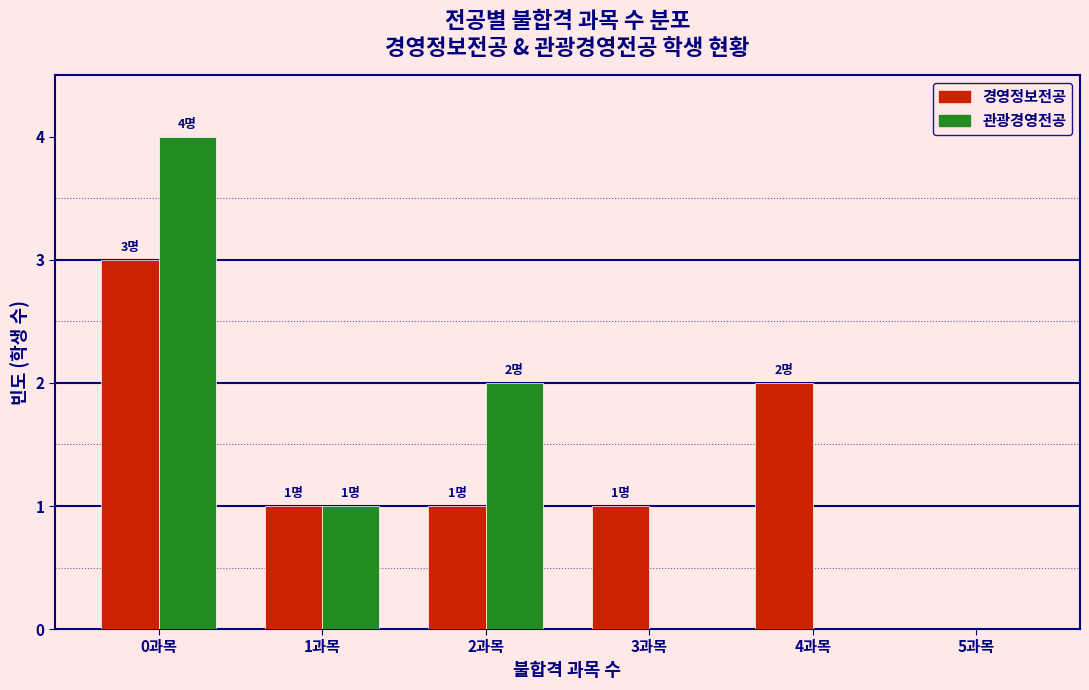

Reading right to left, transcribe all the data shown in this chart.

경영정보전공: 5과목=0	4과목=2	3과목=1	2과목=1	1과목=1	0과목=3
관광경영전공: 5과목=0	4과목=0	3과목=0	2과목=2	1과목=1	0과목=4